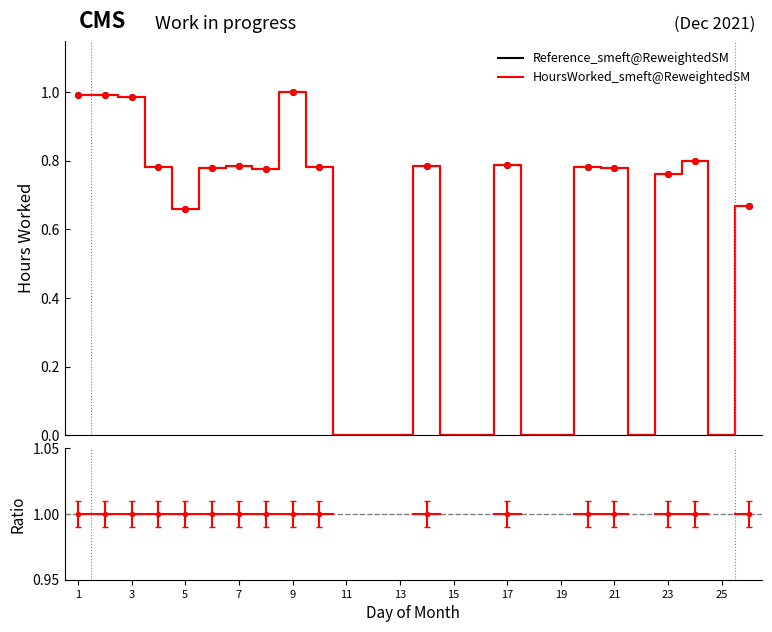

True or false: Reference_smeft@ReweightedSM and Ratio cross at least once.

False